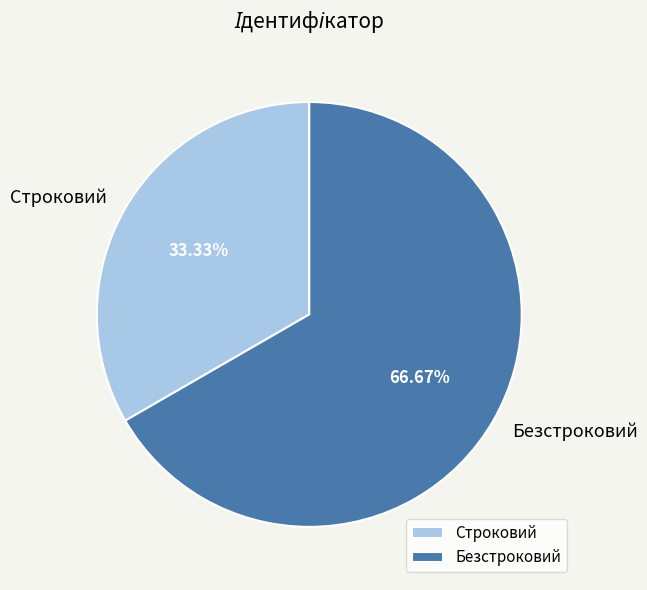

Which category has the smallest portion of the pie?

Строковий